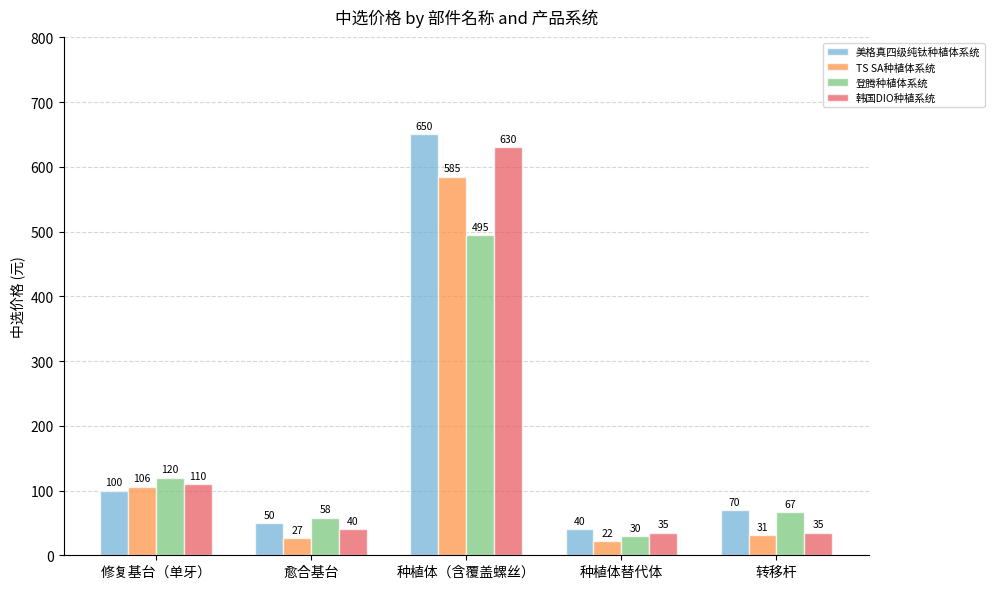

What is the difference between the TS SA种植体系统 values at 修复基台（单牙） and 种植体替代体?

84